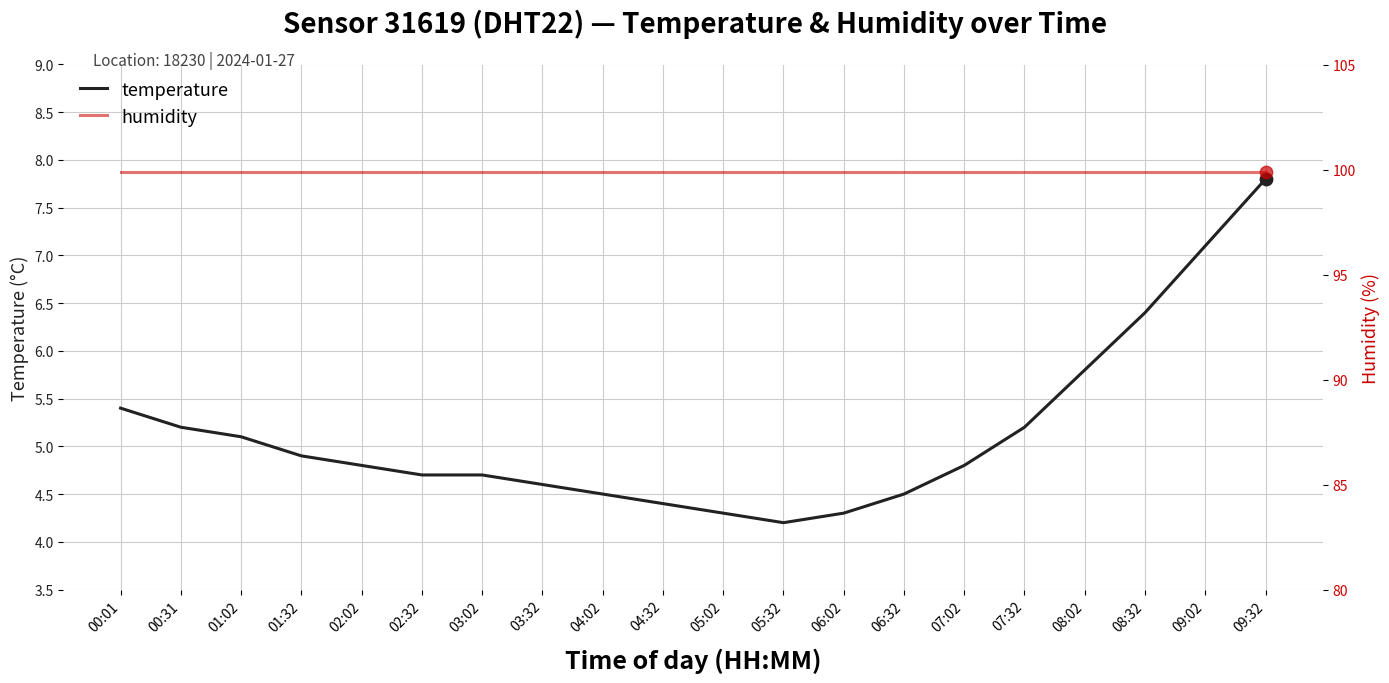

Which series reaches the minimum Y coordinate?

temperature